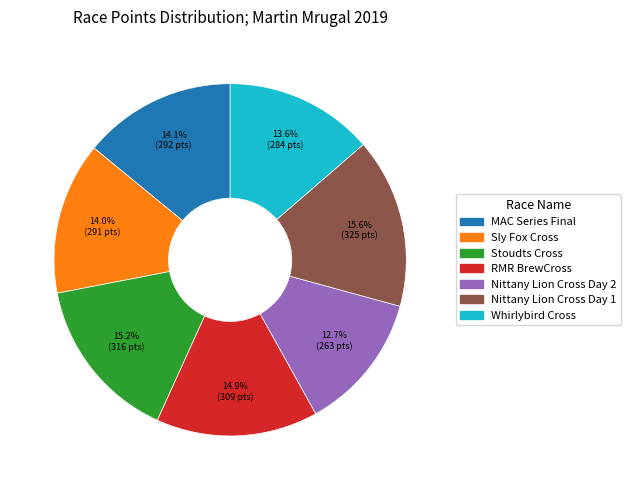

Count the number of slices in the pie.

7